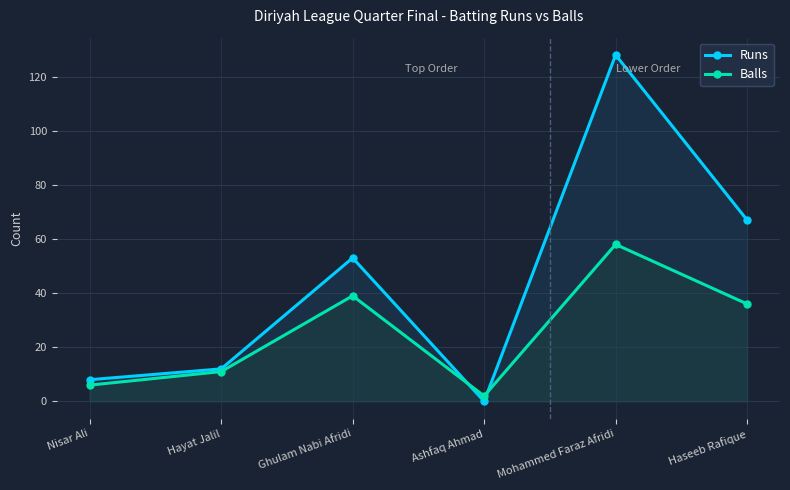

Rank the categories by Balls value from highest to lowest.

Mohammed Faraz Afridi, Ghulam Nabi Afridi, Haseeb Rafique, Hayat Jalil, Nisar Ali, Ashfaq Ahmad